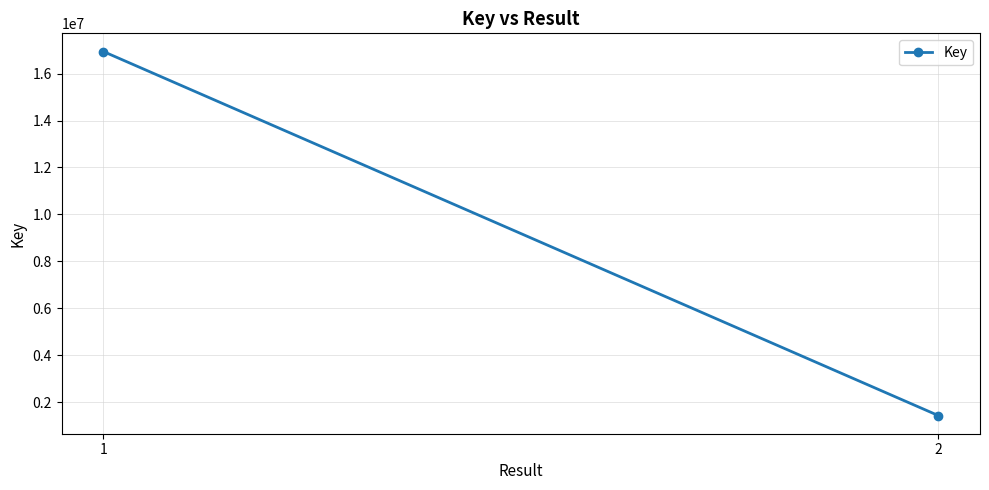

Reading left to right, list all the values displayed in this chart.

1=16938965	2=1436473